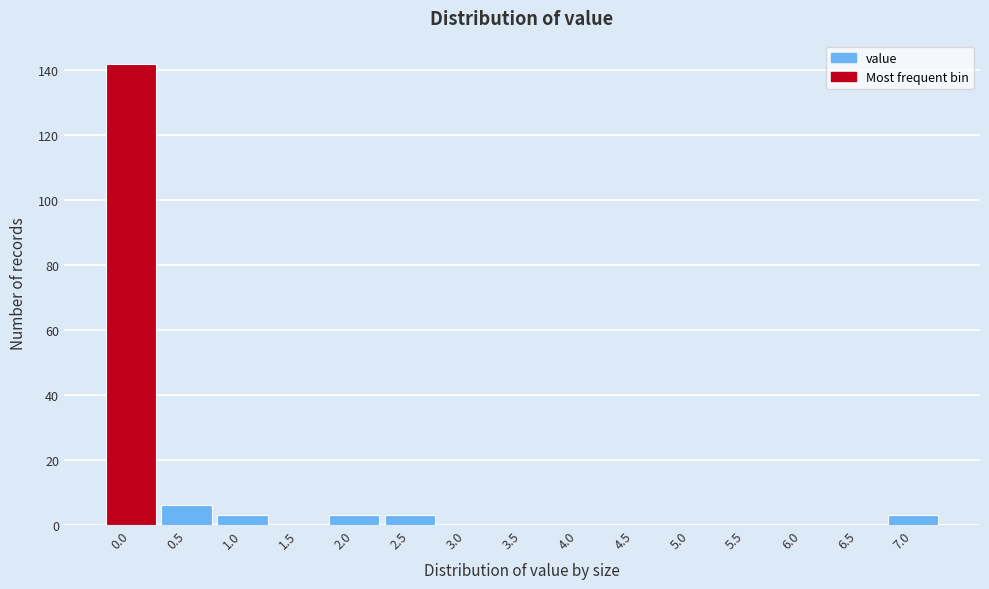

Reading left to right, list all the values displayed in this chart.

0.0=142	0.5=6	1.0=3	1.5=0	2.0=3	2.5=3	3.0=0	3.5=0	4.0=0	4.5=0	5.0=0	5.5=0	6.0=0	6.5=0	7.0=3